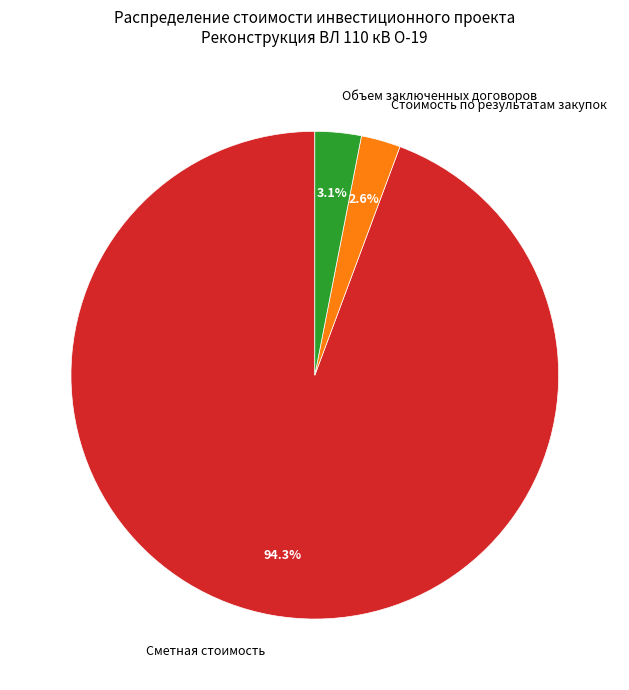

Combined, do Объем заключенных договоров and Стоимость по результатам закупок account for over 50%?

No